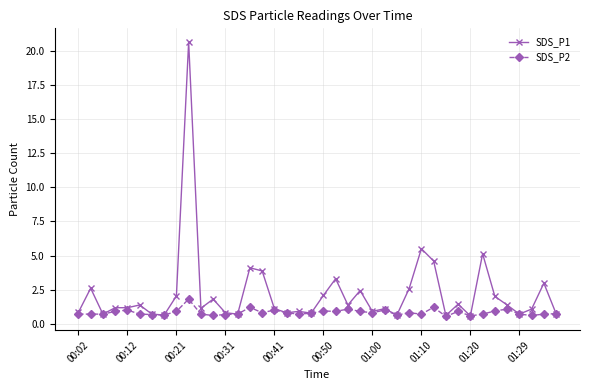

Rank the series by their maximum value, from highest to lowest.

SDS_P1, SDS_P2